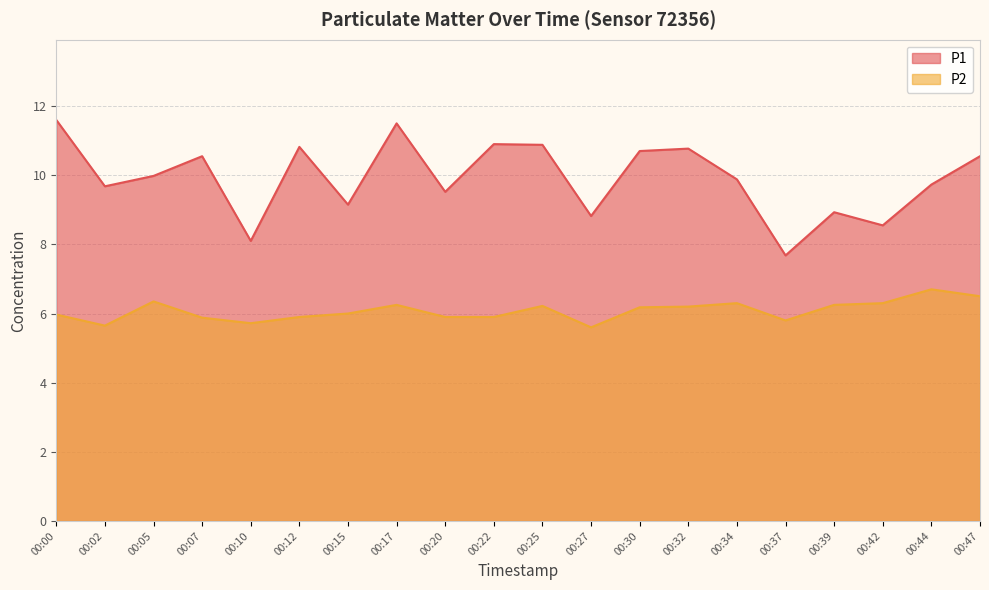

Which category has the highest value in the P1 series?

00:00